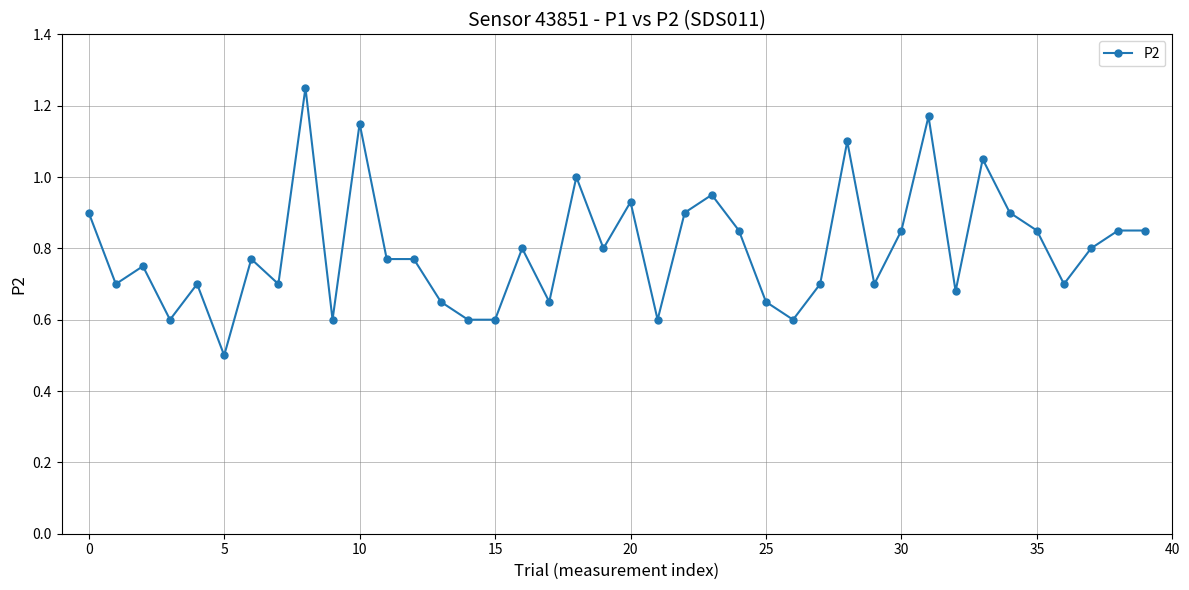

What is the smallest value displayed?

0.5